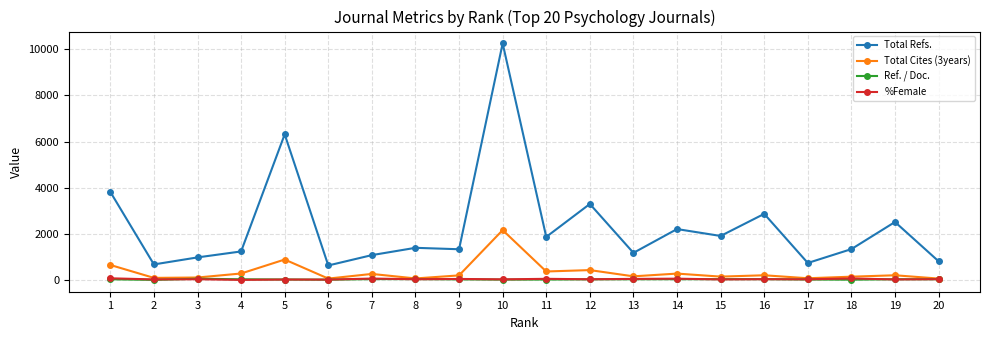

Where does the %Female series first go above 49?

1